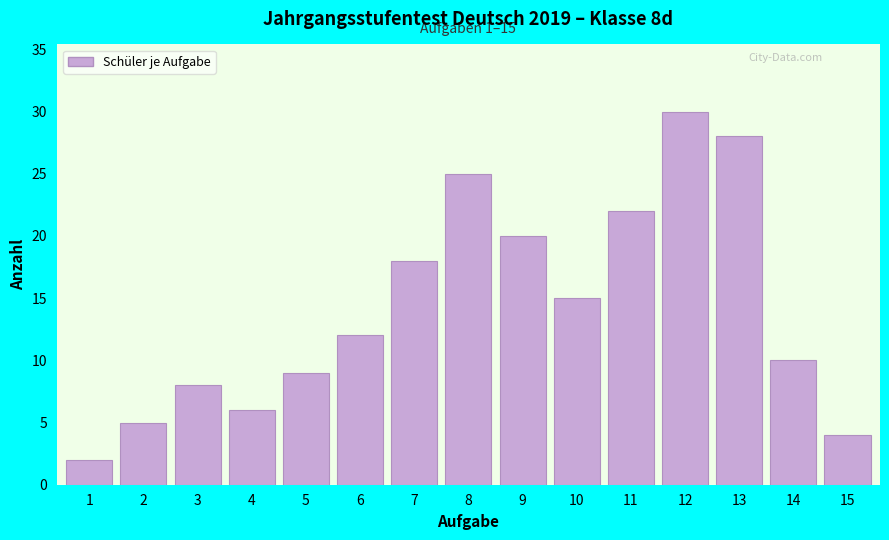

Reading left to right, transcribe all the data shown in this chart.

1=2	2=5	3=8	4=6	5=9	6=12	7=18	8=25	9=20	10=15	11=22	12=30	13=28	14=10	15=4